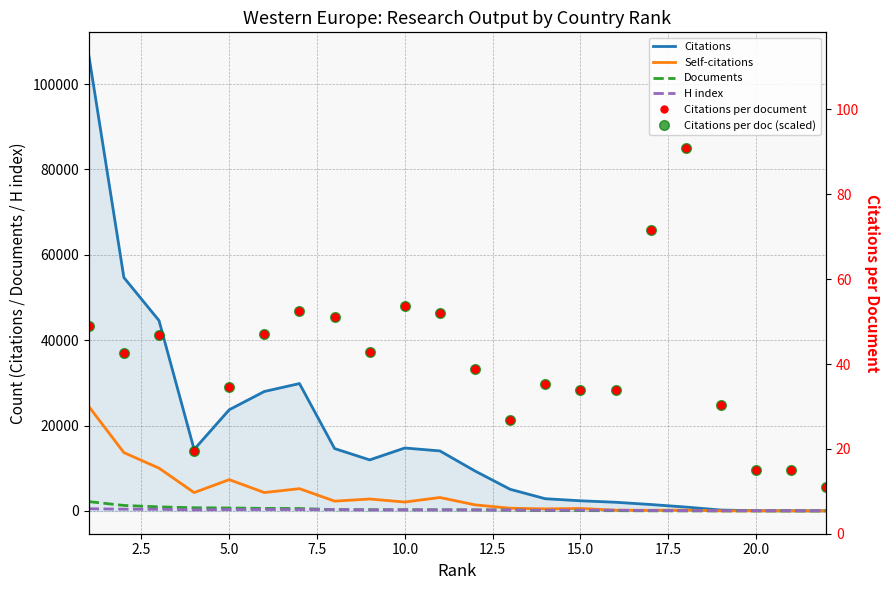

At how many categories does at least one series exceed 103770?

1